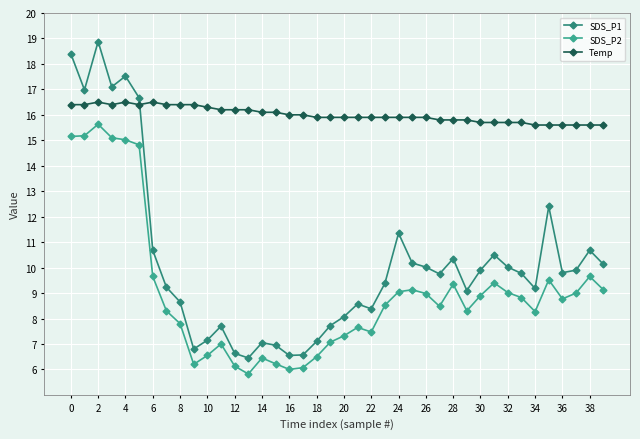

Rank the series by their average value, from highest to lowest.

Temp, SDS_P1, SDS_P2